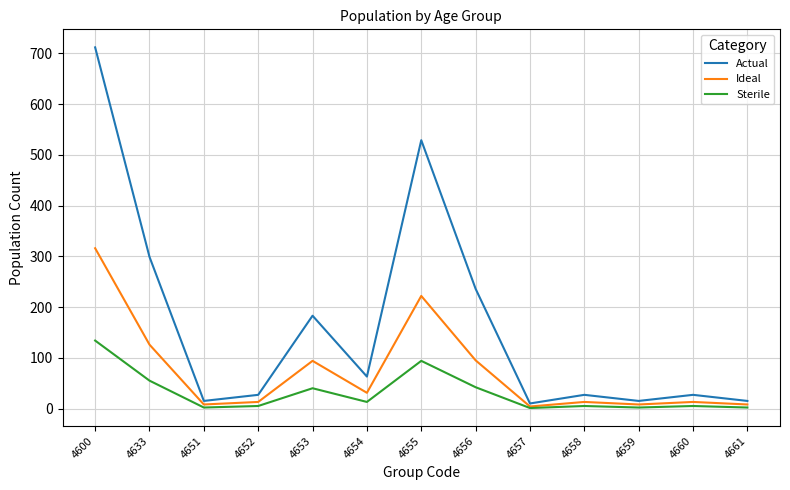

Rank the series by their maximum value, from highest to lowest.

Actual, Ideal, Sterile